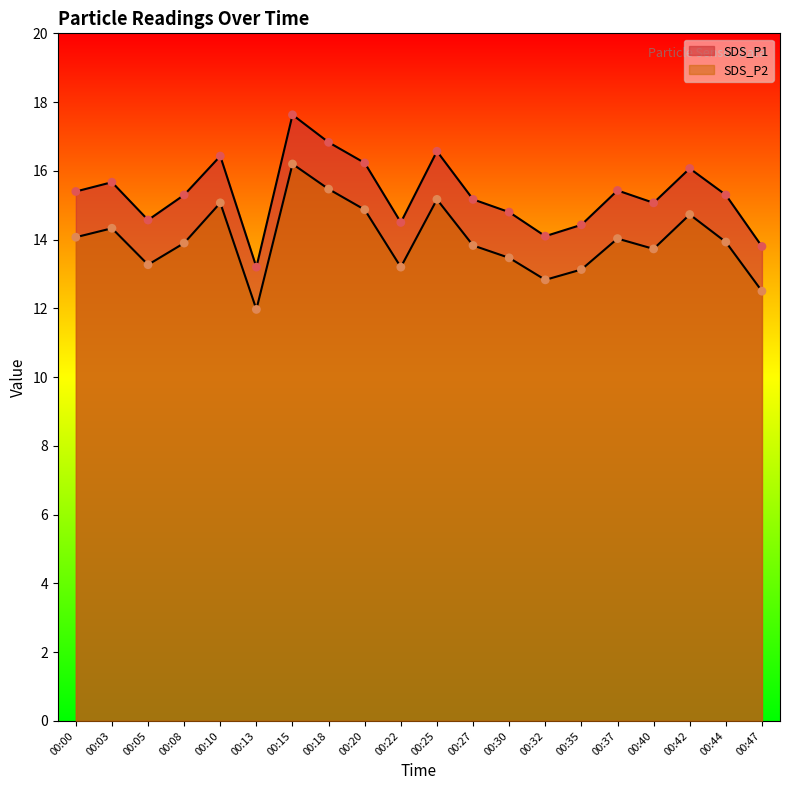

Which series contains the lowest Y value?

SDS_P2